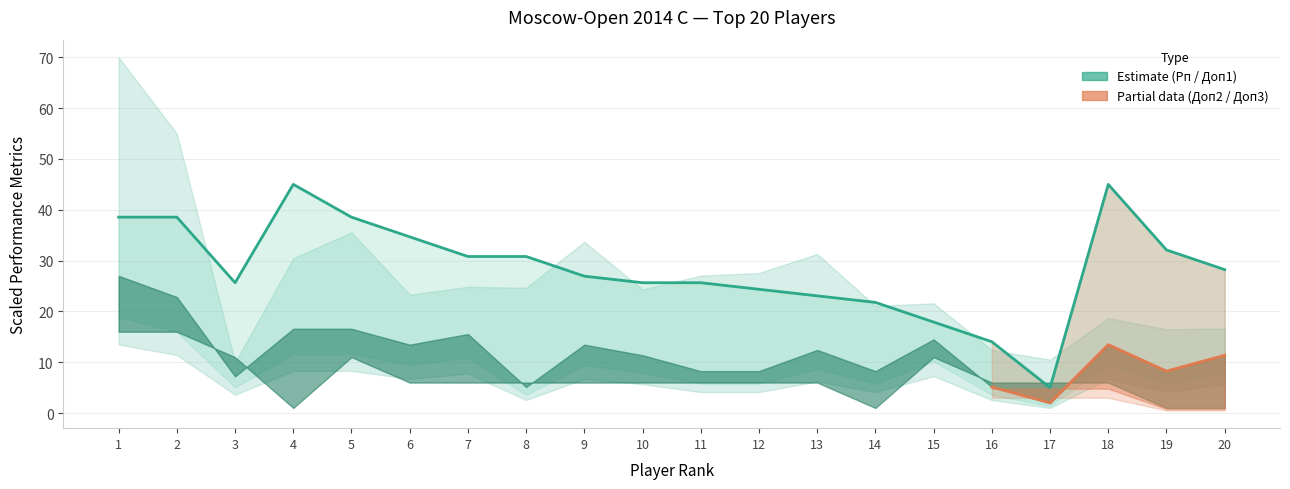

List the labels in order of value, smallest first.

17, 16, 15, 14, 13, 12, 3, 10, 11, 9, 20, 7, 8, 19, 6, 1, 2, 5, 4, 18